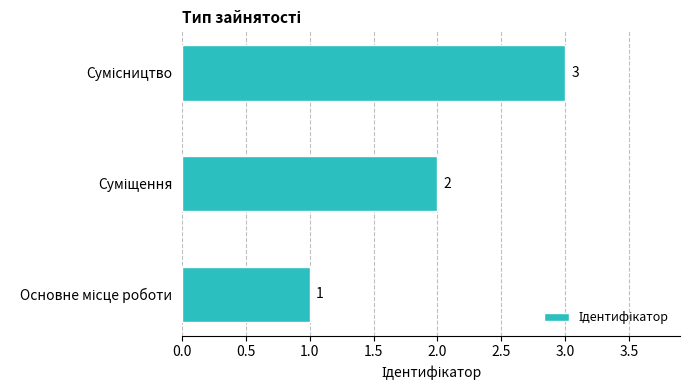

Count the values in the range 1 to 3.

3